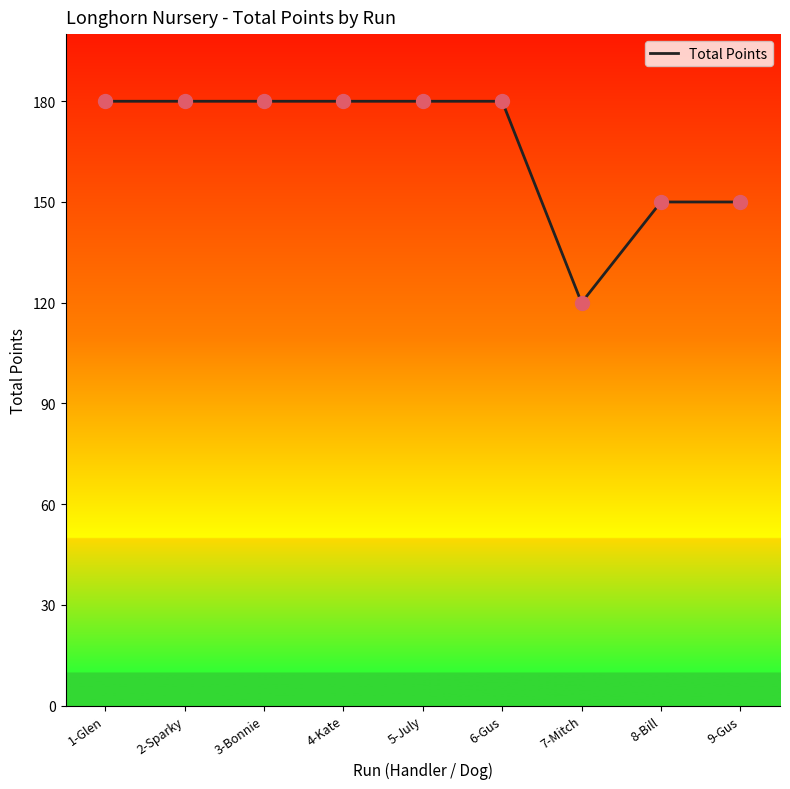

Between 6-Gus and 8-Bill, which is larger?

6-Gus